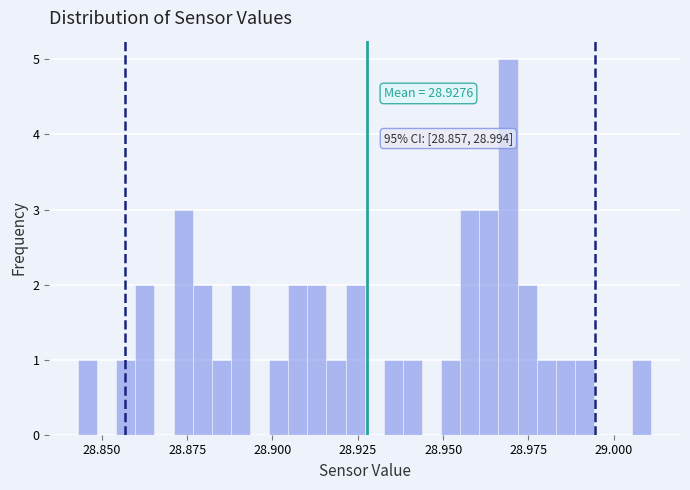

Around what value on the x-axis is the tallest bar? Give the approximate position of its centre, as read against the axis.

28.970